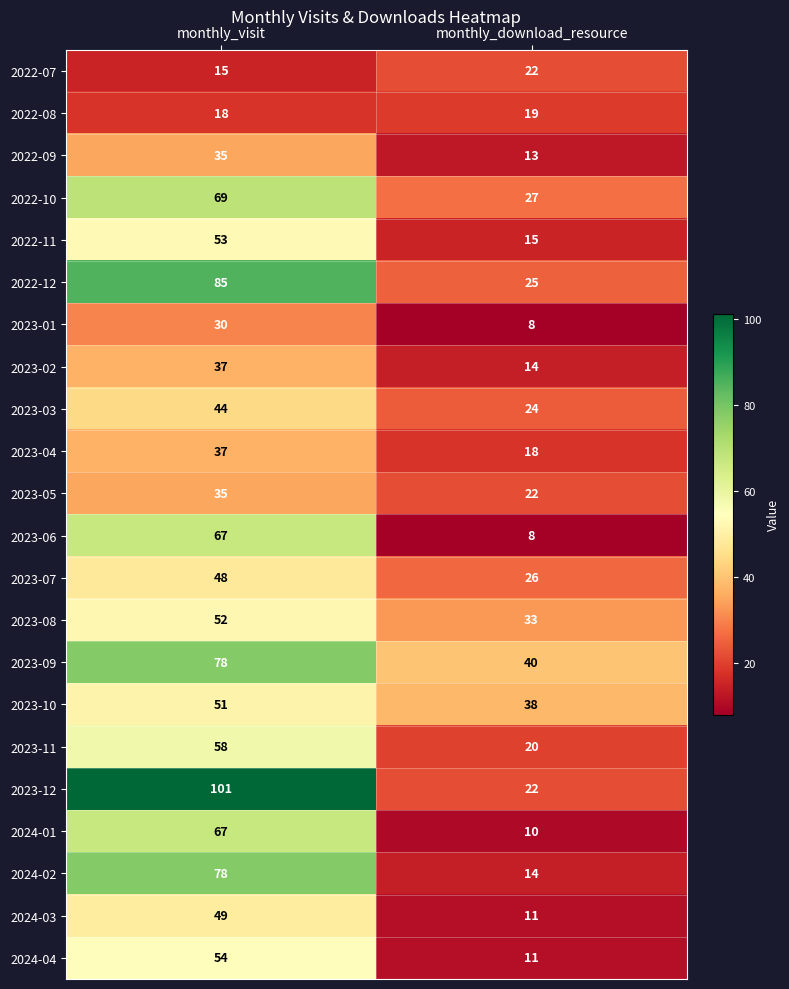

What value does the 2023-11 series have at monthly_visit, to the nearest 5?

60